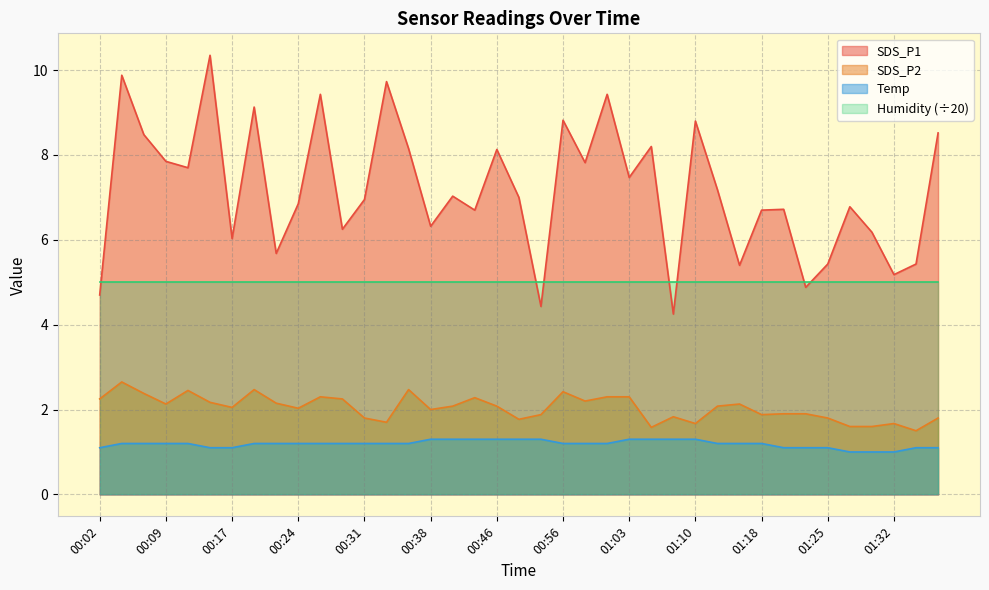

Rank the series by their maximum value, from lowest to highest.

Temp, SDS_P2, Humidity (÷20), SDS_P1